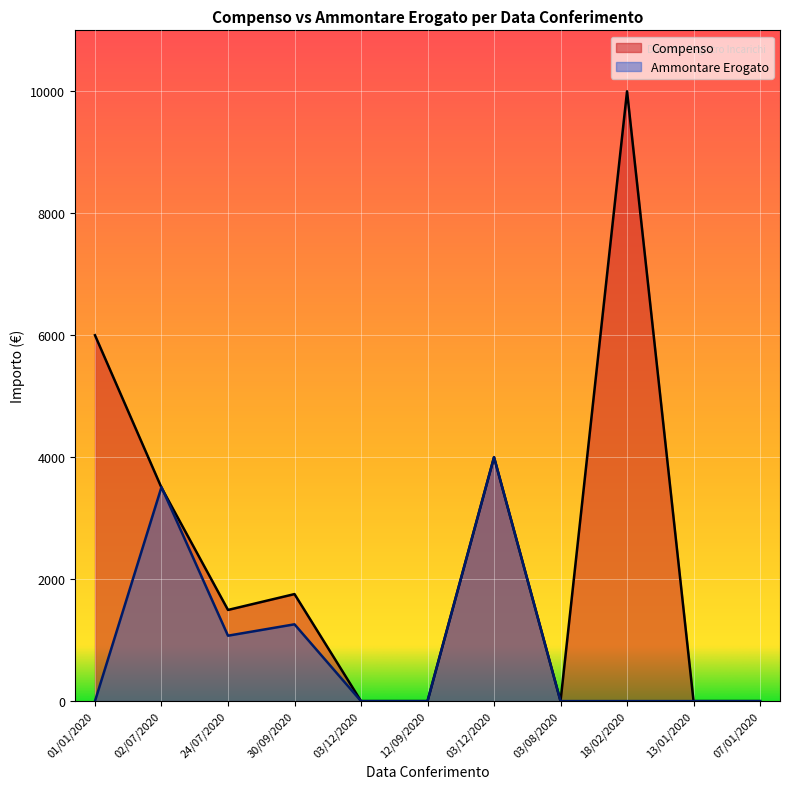

What are all the series names shown in the legend?

Compenso, Ammontare Erogato